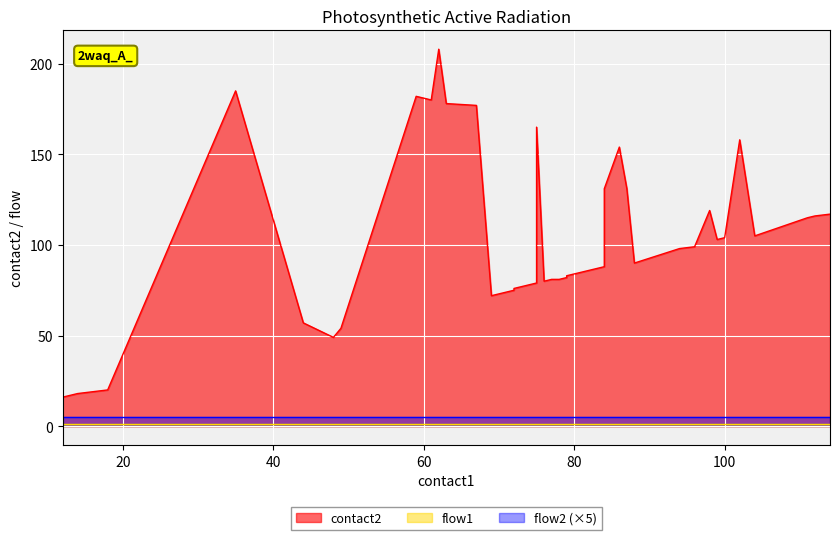

Count the number of data series in this chart.

3